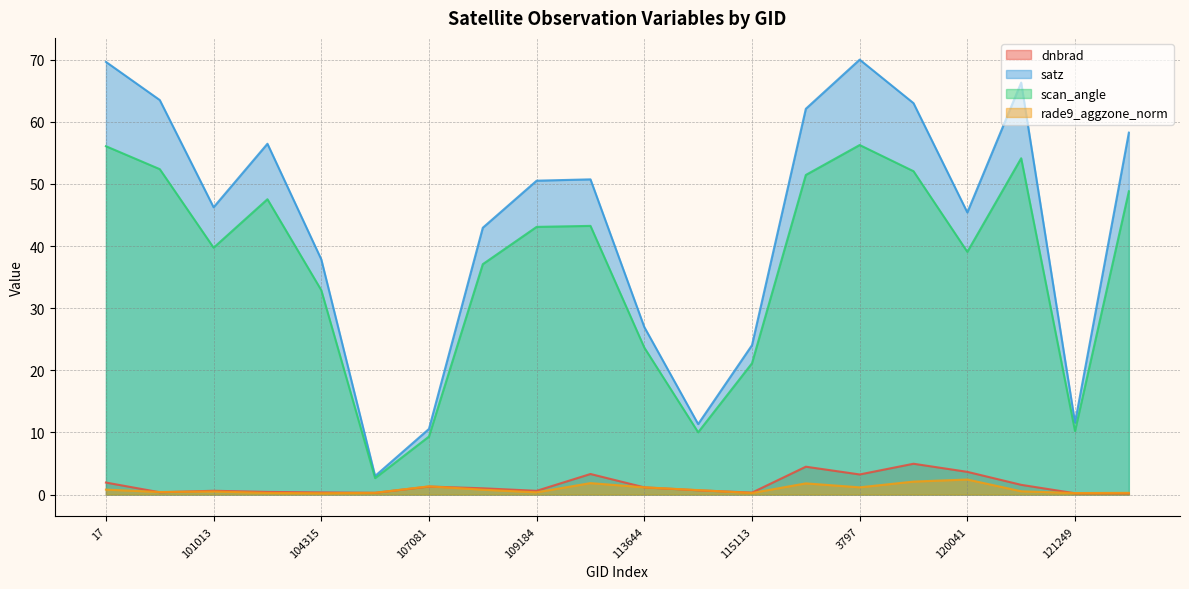

Which series changed the most between 109184 and 113644?

satz